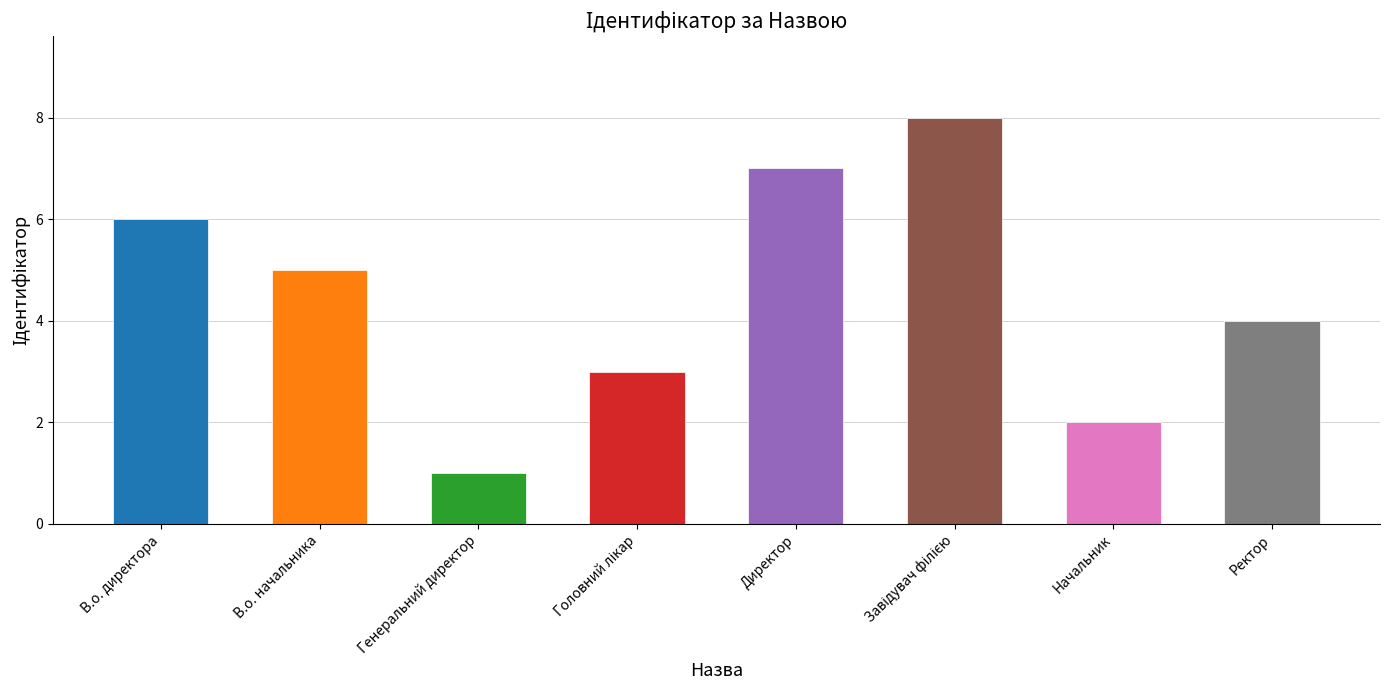

The chart shows a value of 7 at Директор. True or false?

True